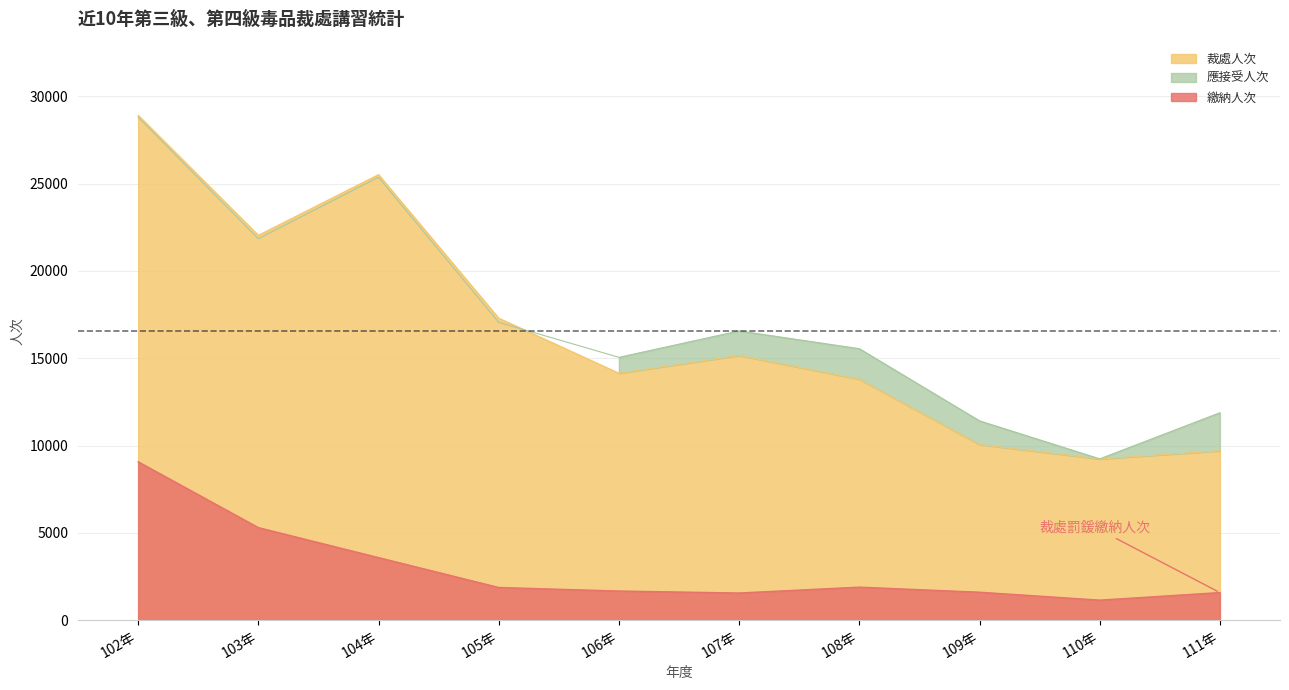

What is the difference between the 裁處人次 values at 110年 and 103年?

12817